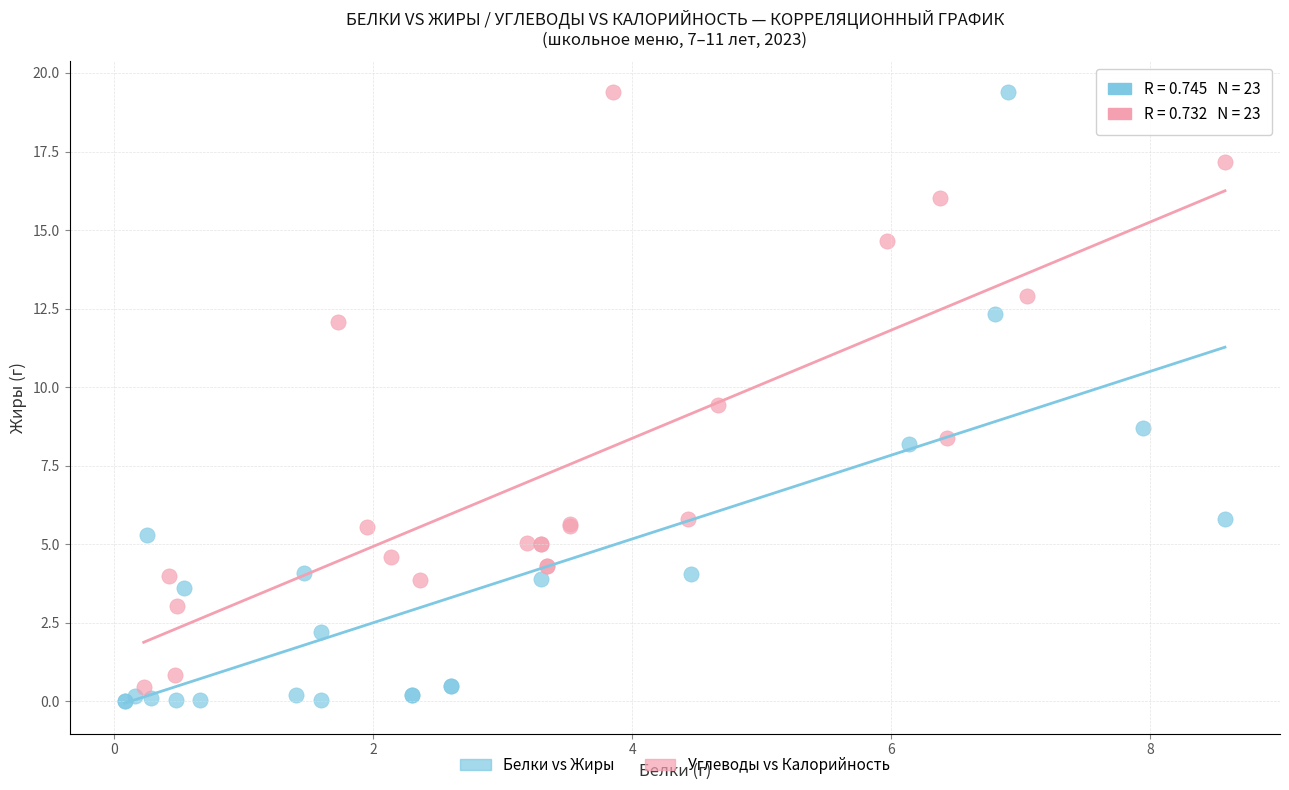

Which series has the widest spread of Y values?

Белки vs Жиры